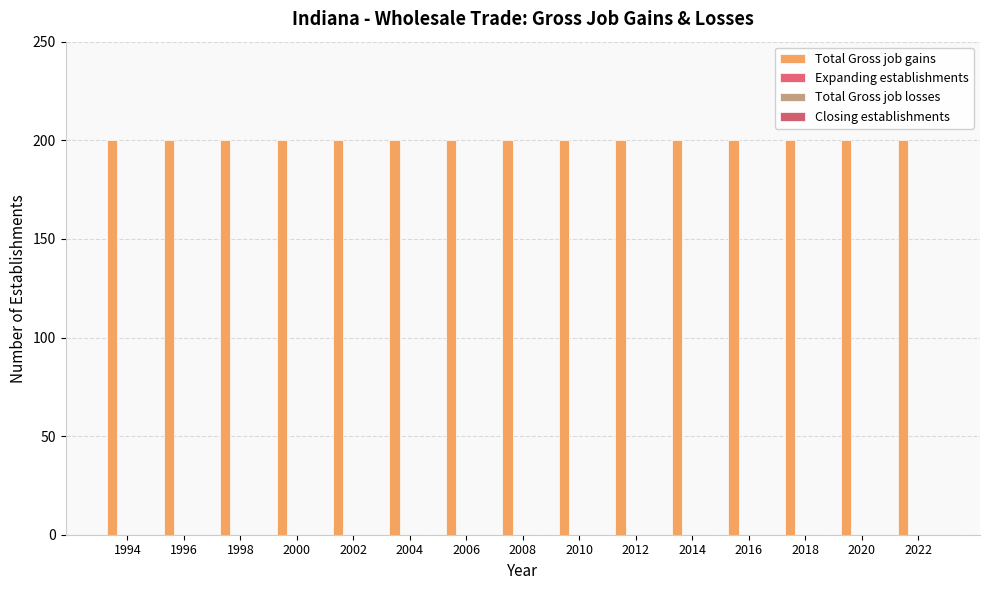

What is the sum of all Total Gross job gains values?

3000